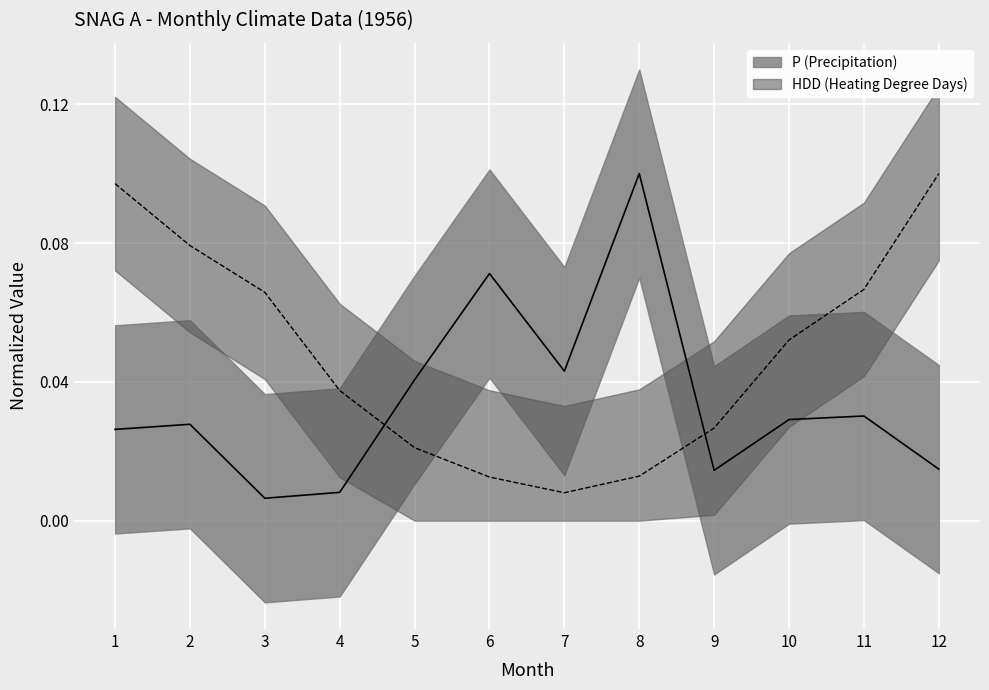

Reading right to left, extract all data points from this chart.

P trend: 0.0	0.0	0.0	0.0	0.1	0.0	0.1	0.0	0.0	0.0	0.0	0.0
HDD trend: 0.1	0.1	0.1	0.0	0.0	0.0	0.0	0.0	0.0	0.1	0.1	0.1